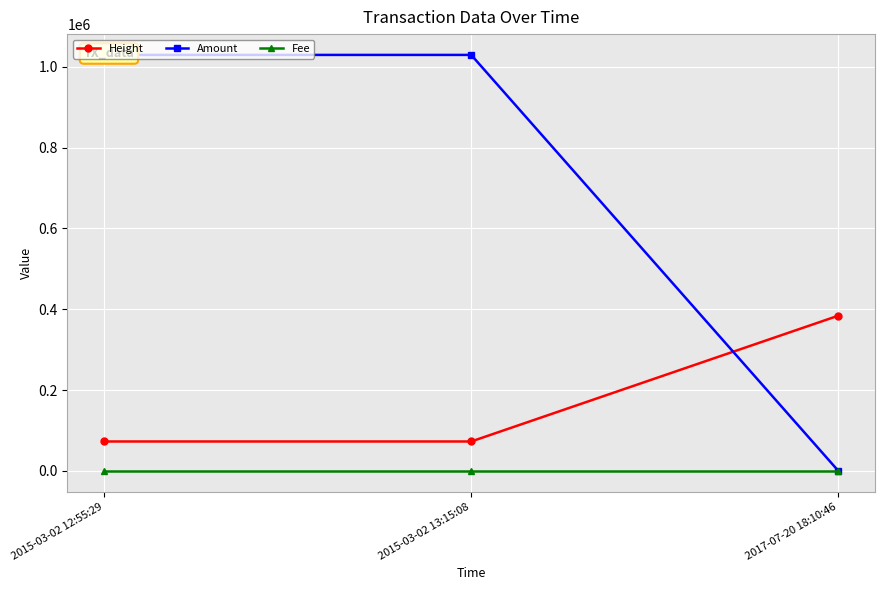

Where does the Amount series first go above 1029176?

2015-03-02 12:55:29